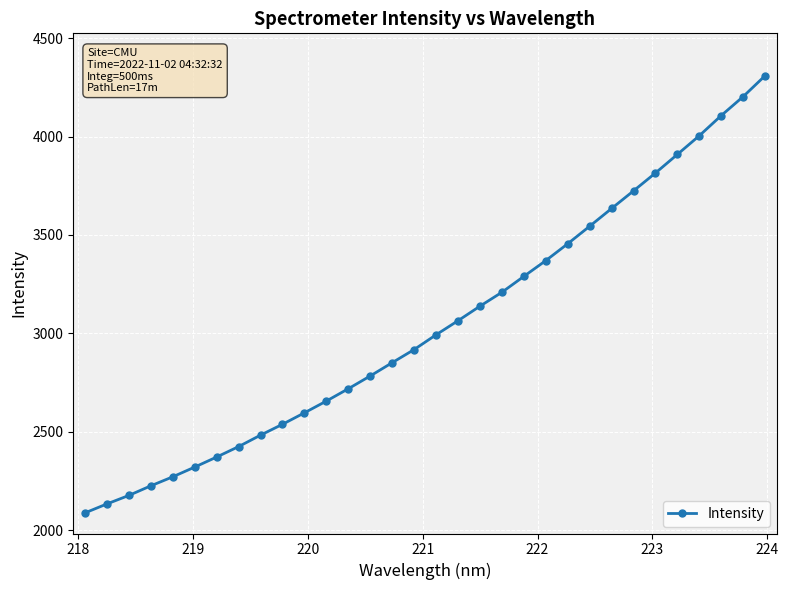

What is the value of the 16th point from the left?

2917.7